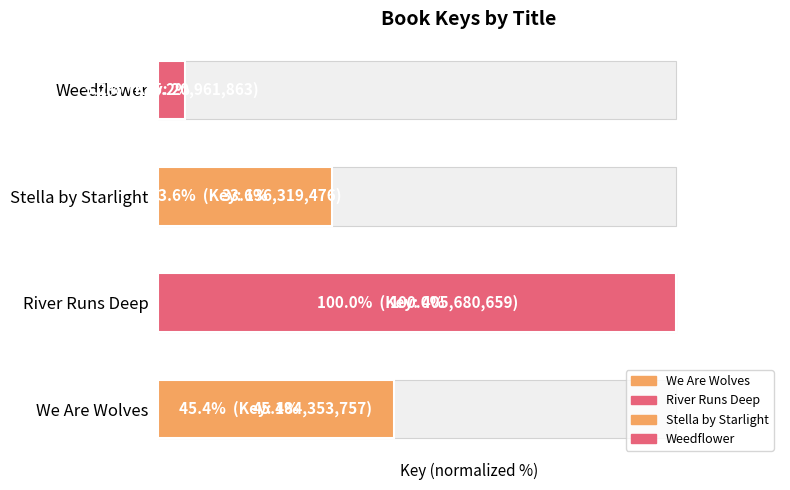

What is the greatest value displayed?

100.0